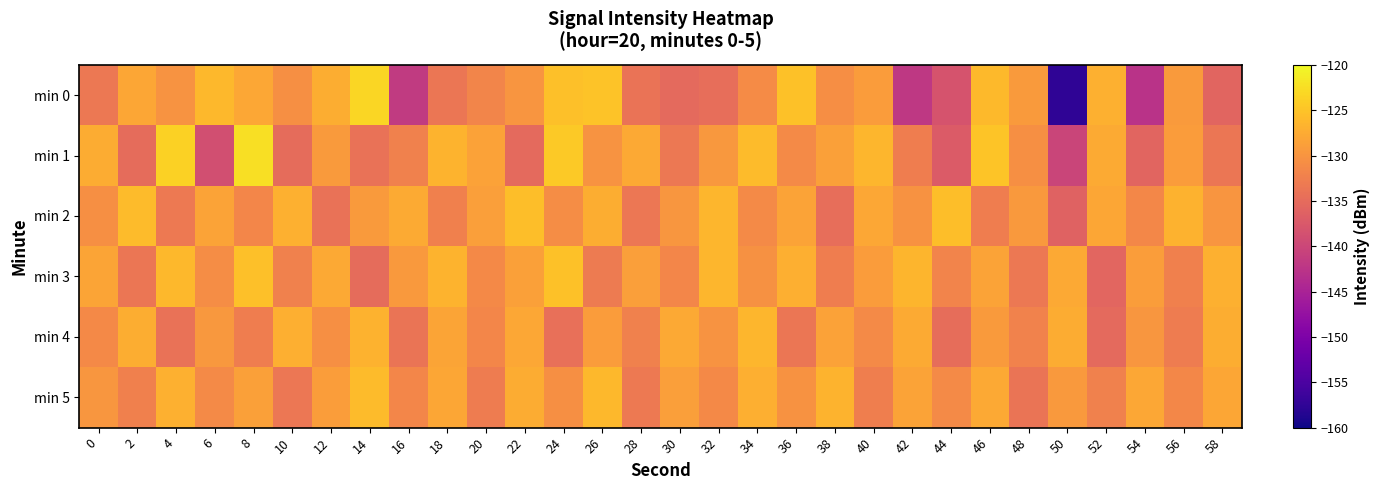

At 50, list the series in order from smallest to largest.

min 0, min 1, min 2, min 5, min 3, min 4